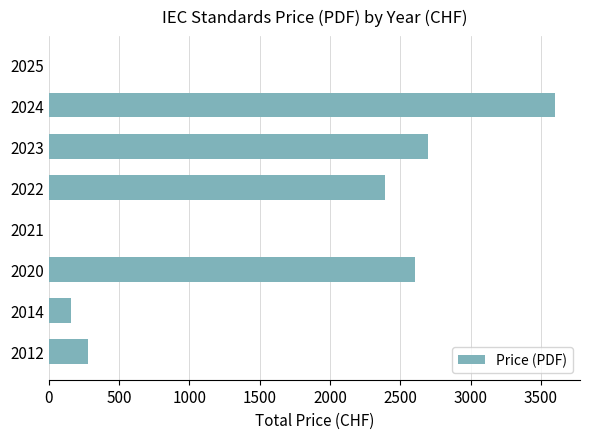

Are the bars horizontal?

Yes